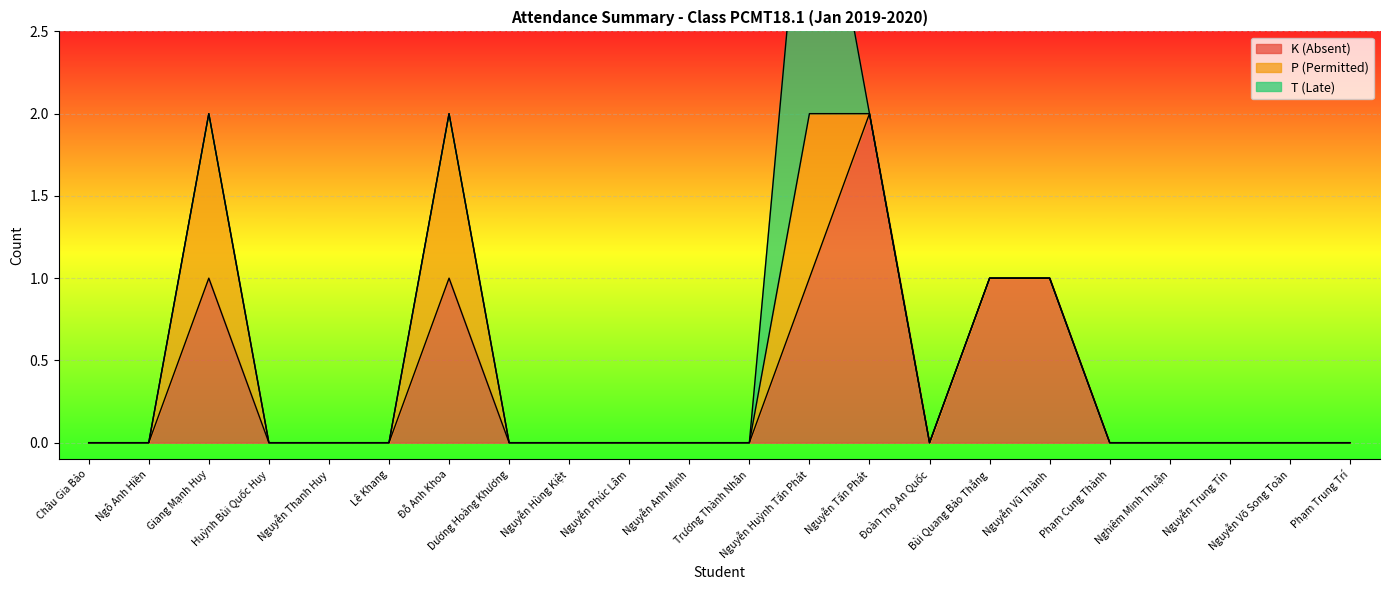

Is the value of K (Absent) at Nguyễn Tấn Phát greater than the value of T (Late) at Nguyễn Hùng Kiệt?

Yes